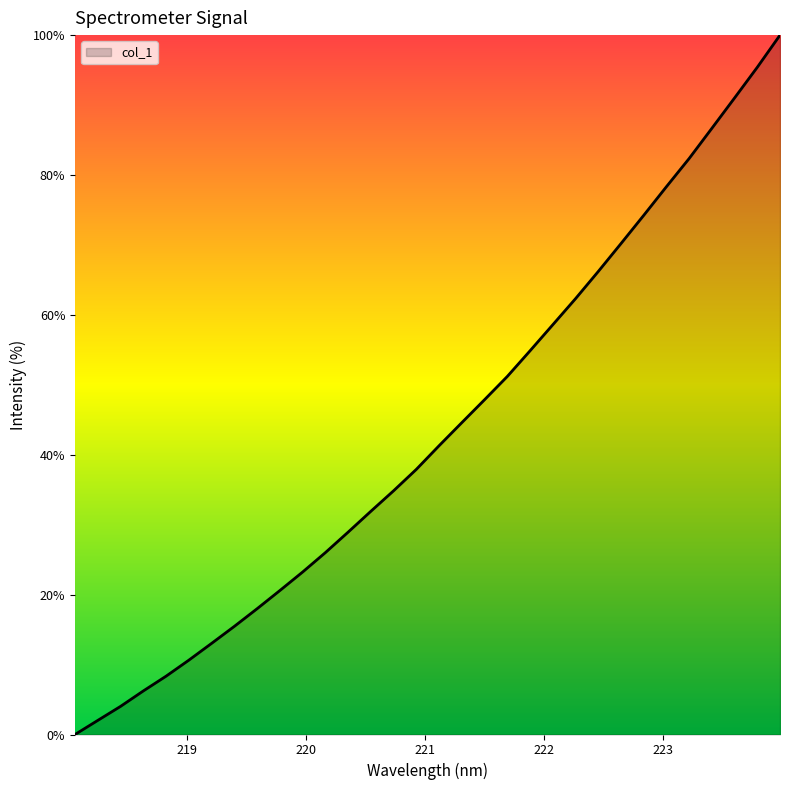

What is the greatest value displayed?

100.0